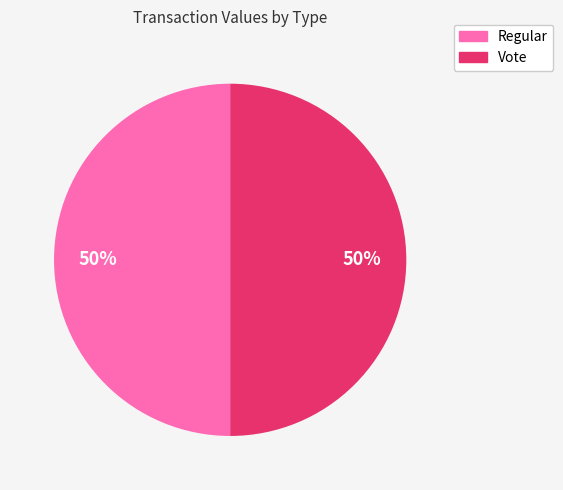

To the nearest percent, what percentage of the pie is Vote?

50%